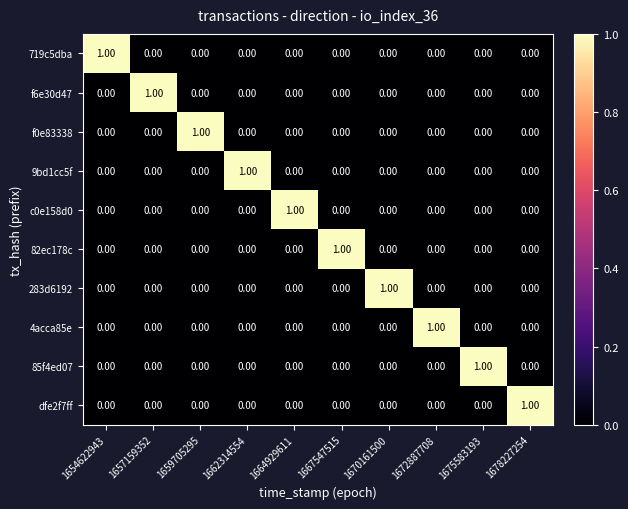

How many positive values does the 9bd1cc5f series have?

1